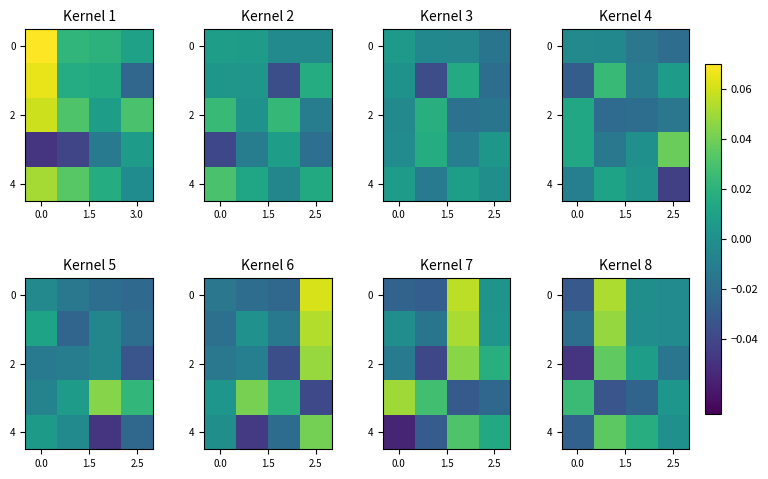

How many categories are shown in the chart?

4